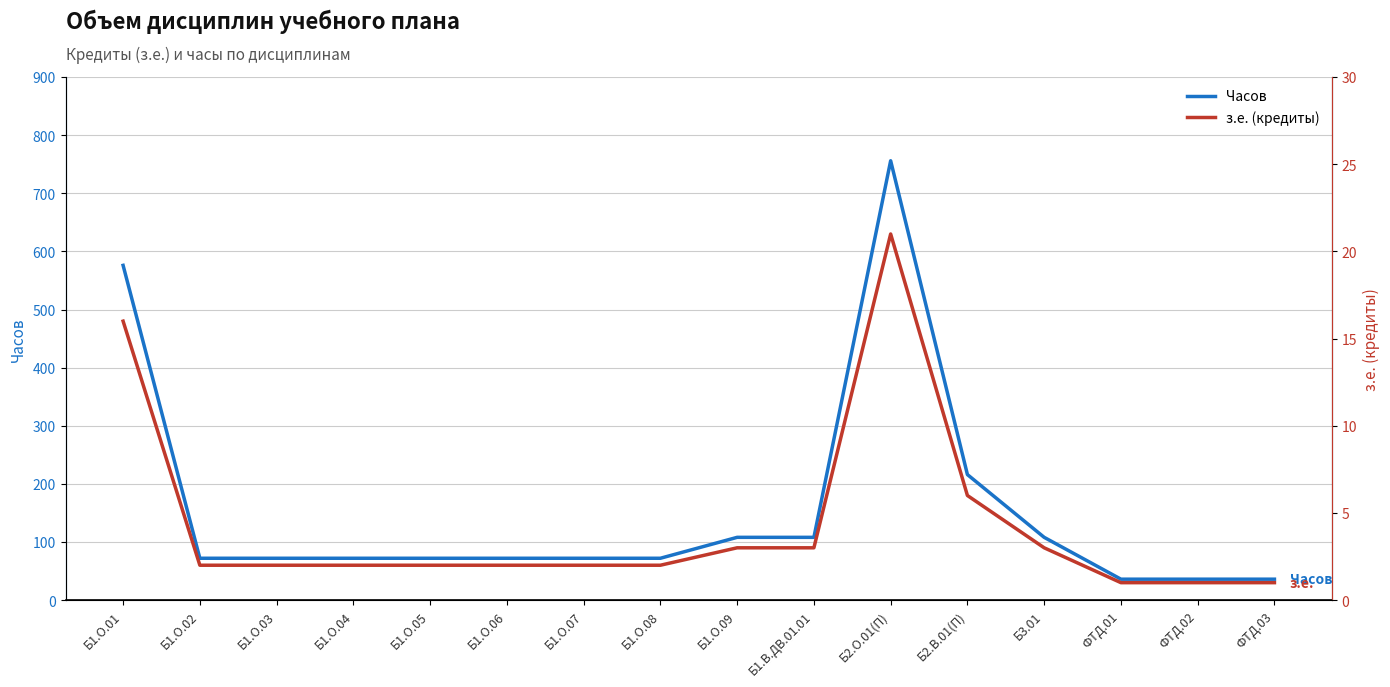

What is the minimum value for з.е. (кредиты)?

1